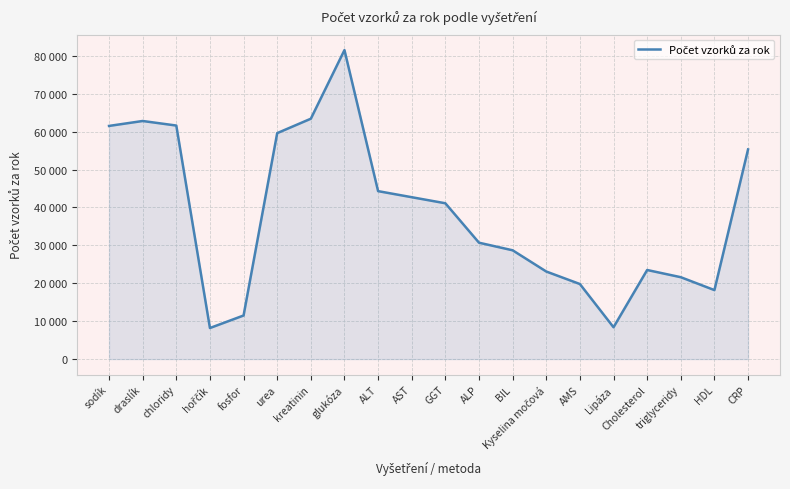

Does the chart display data point markers on the line(s)?

No